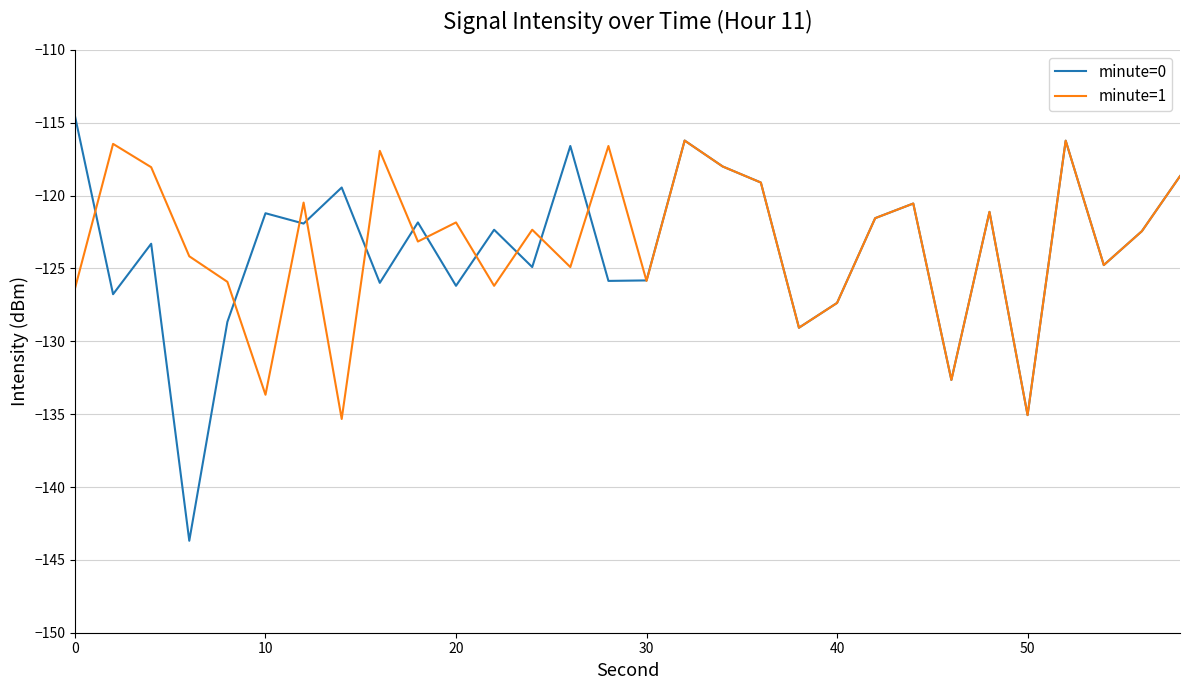

What is the smallest value displayed?

-143.7